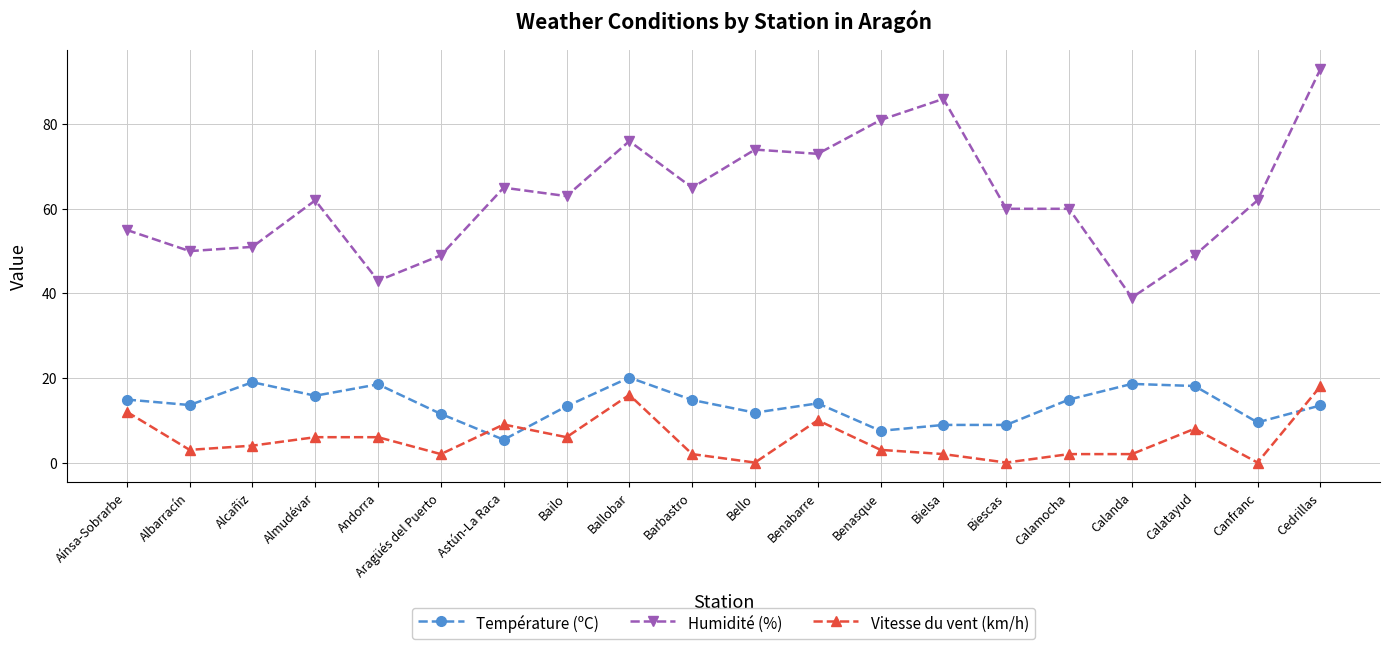

True or false: Vitesse du vent (km/h) has more than 2 interior local peaks.

True